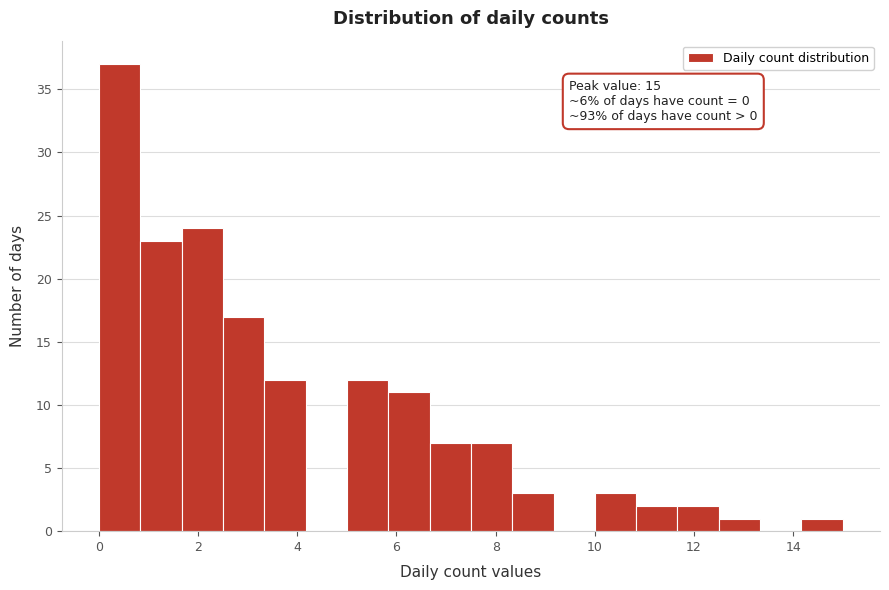

Which range on the x-axis has the tallest bar?

0.0 to 0.8